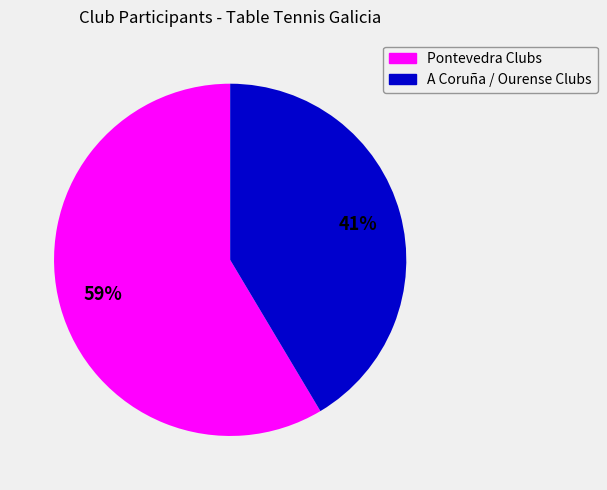

To the nearest percent, what is the average slice percentage?

50%